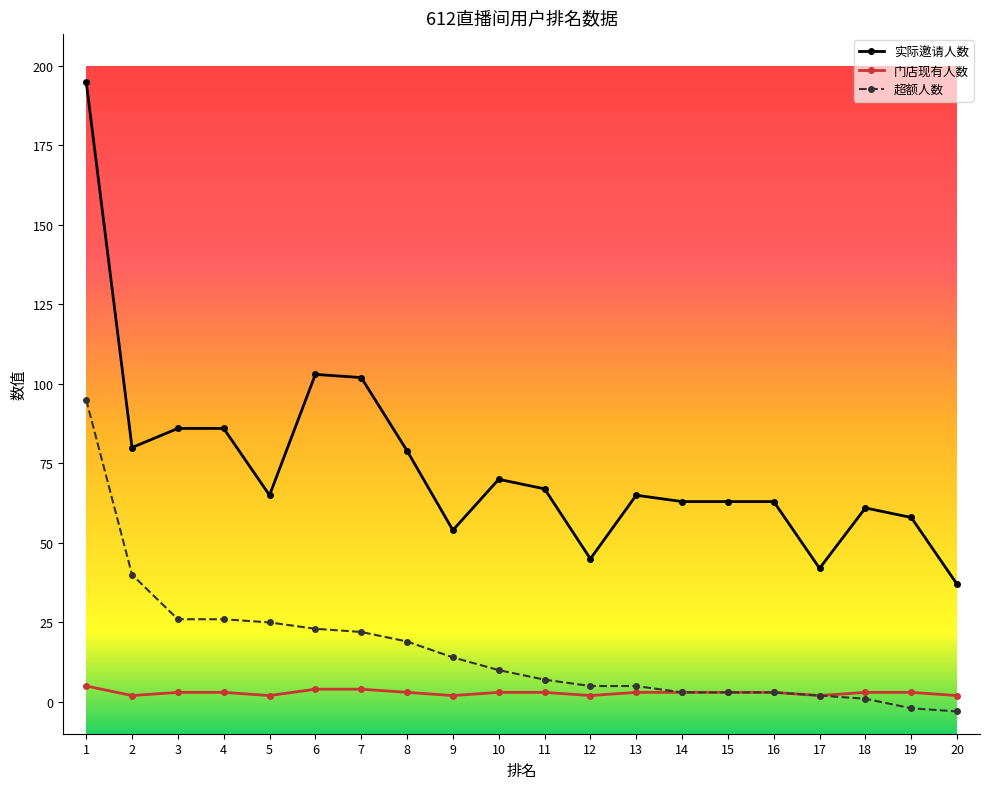

What is the maximum value shown in the chart?

195